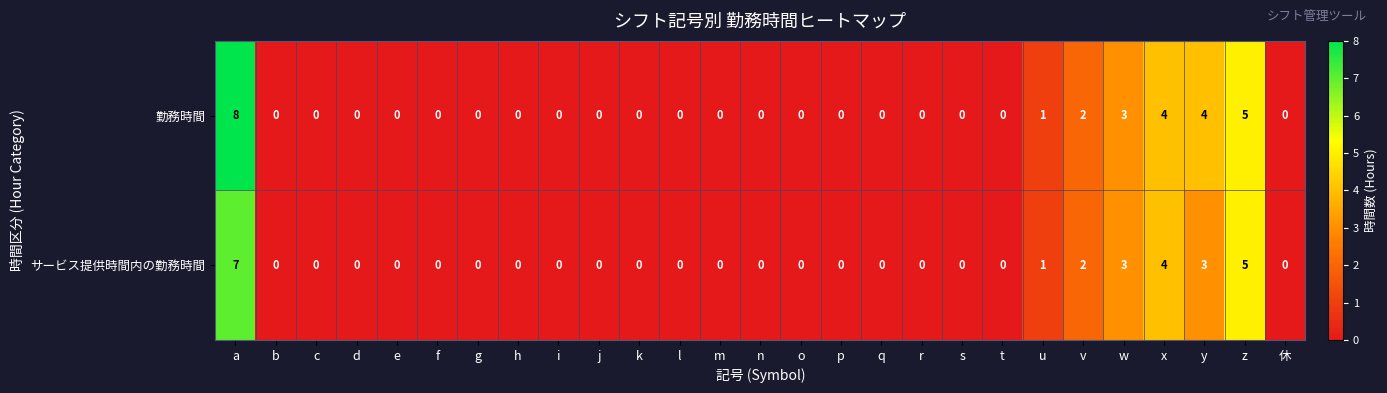

What is the approximate value of 勤務時間 at a?

8